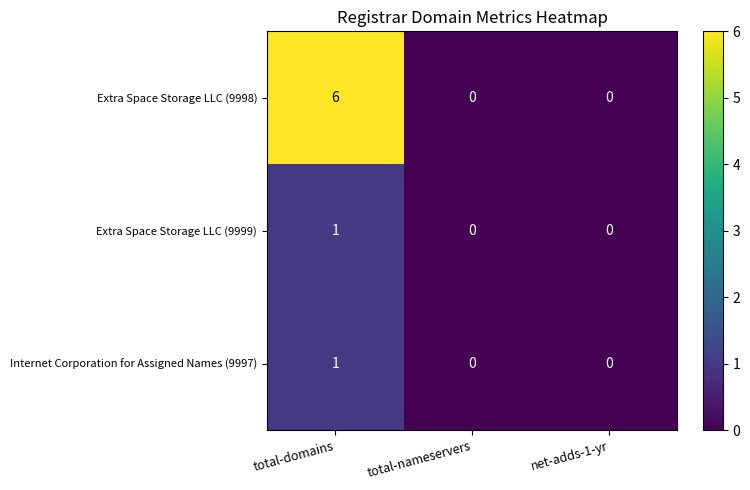

Which label corresponds to the largest value in the chart?

total-domains